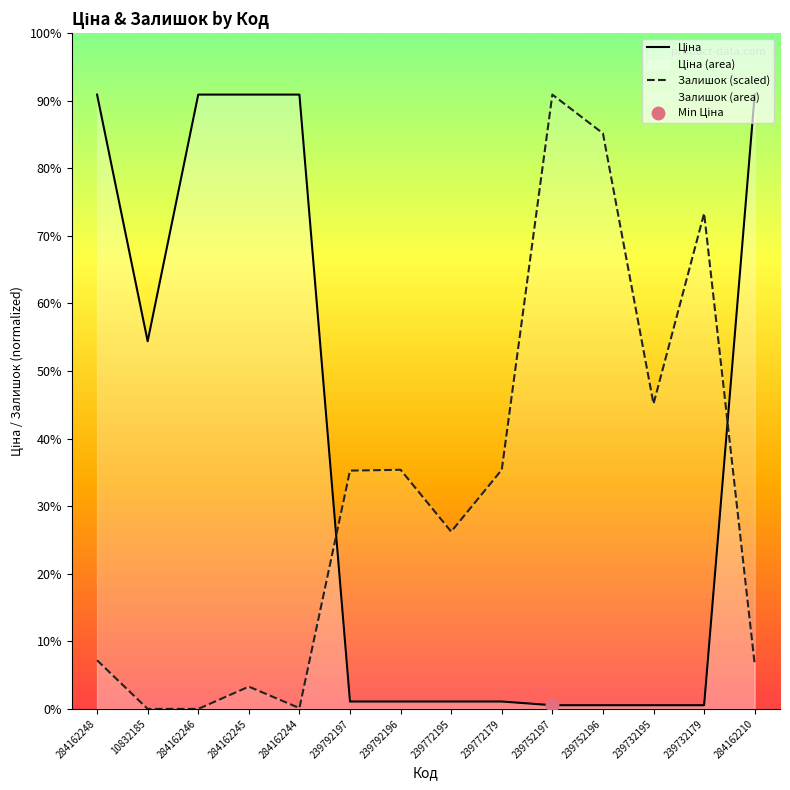

Which series contains the lowest Y value?

Залишок (scaled)